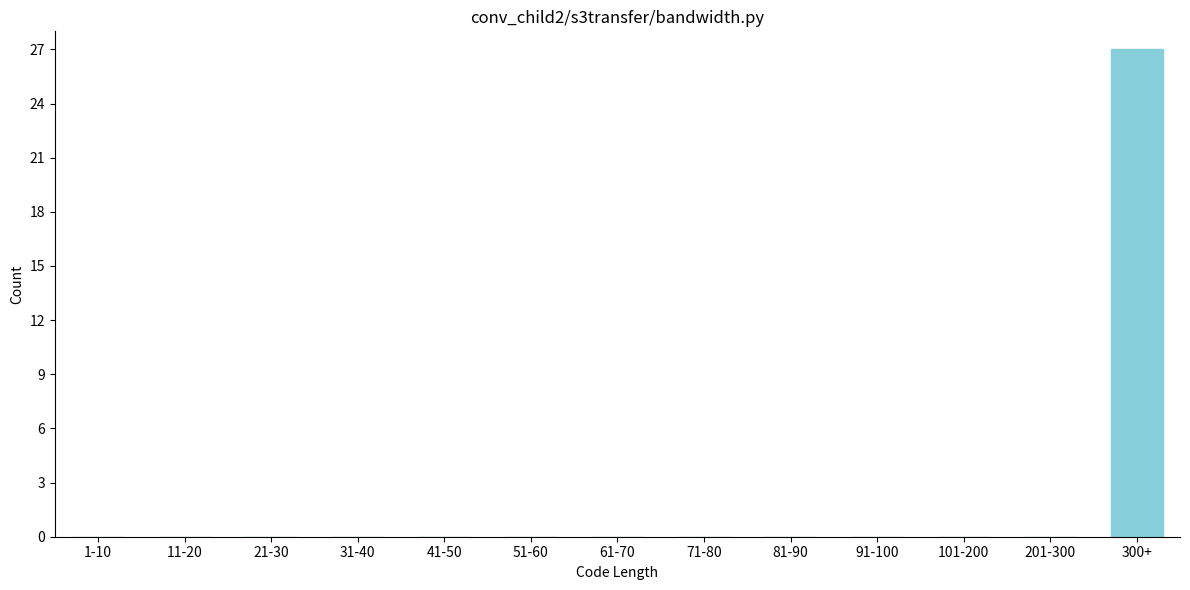

Reading left to right, what are all the values shown in this chart?

1-10=0	11-20=0	21-30=0	31-40=0	41-50=0	51-60=0	61-70=0	71-80=0	81-90=0	91-100=0	101-200=0	201-300=0	300+=27